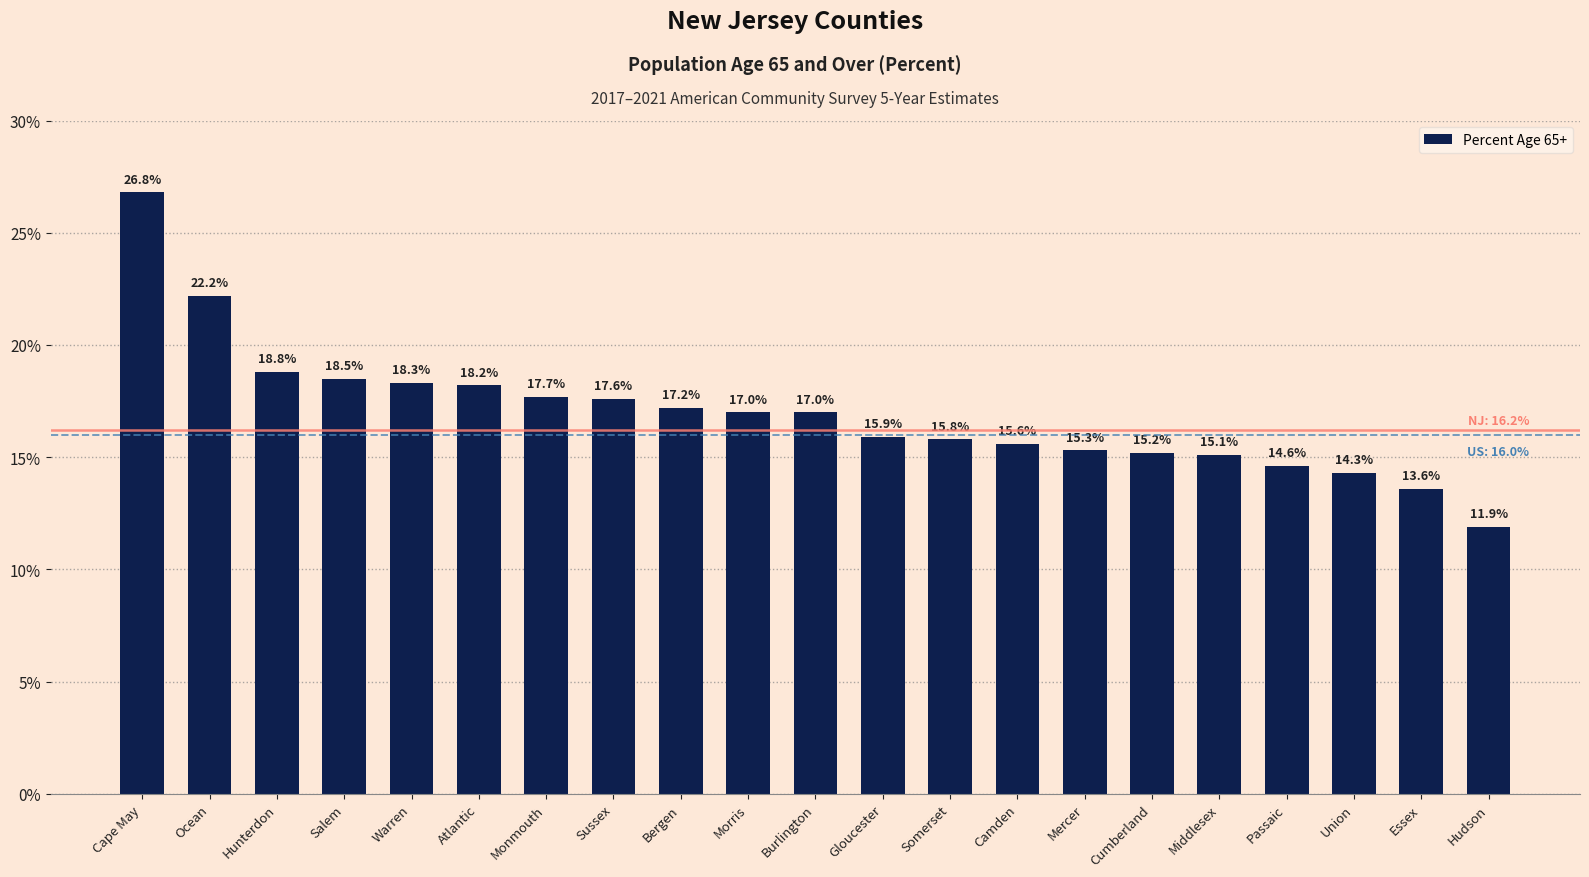

What is the smallest value displayed?

11.9